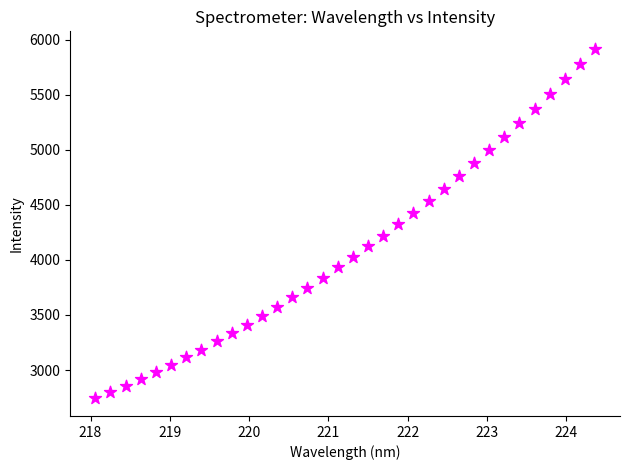

What is the range of Y values (max minus min)?

3174.3